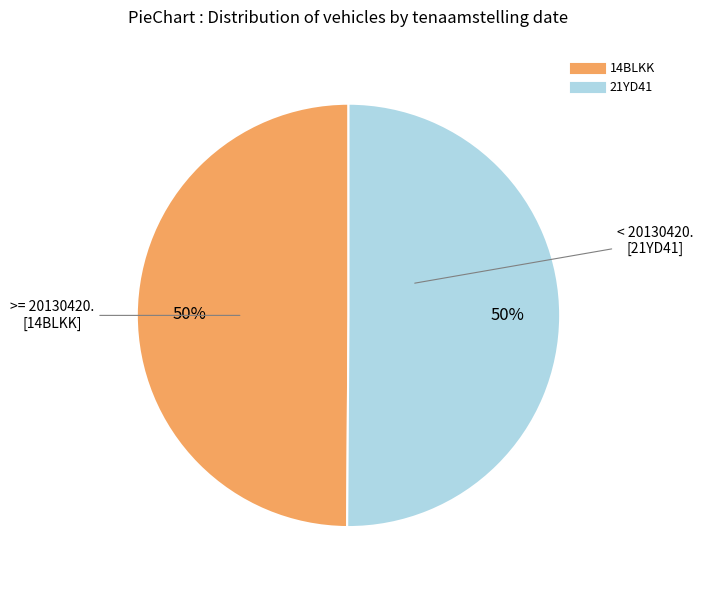

To the nearest percent, what portion does 14BLKK represent?

50%